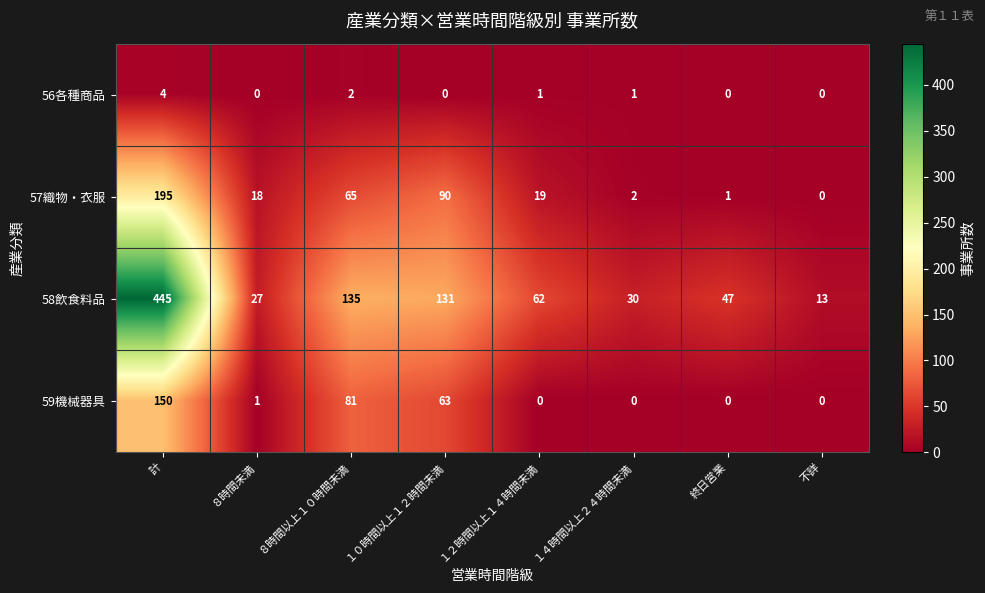

What is the maximum value shown in the chart?

445